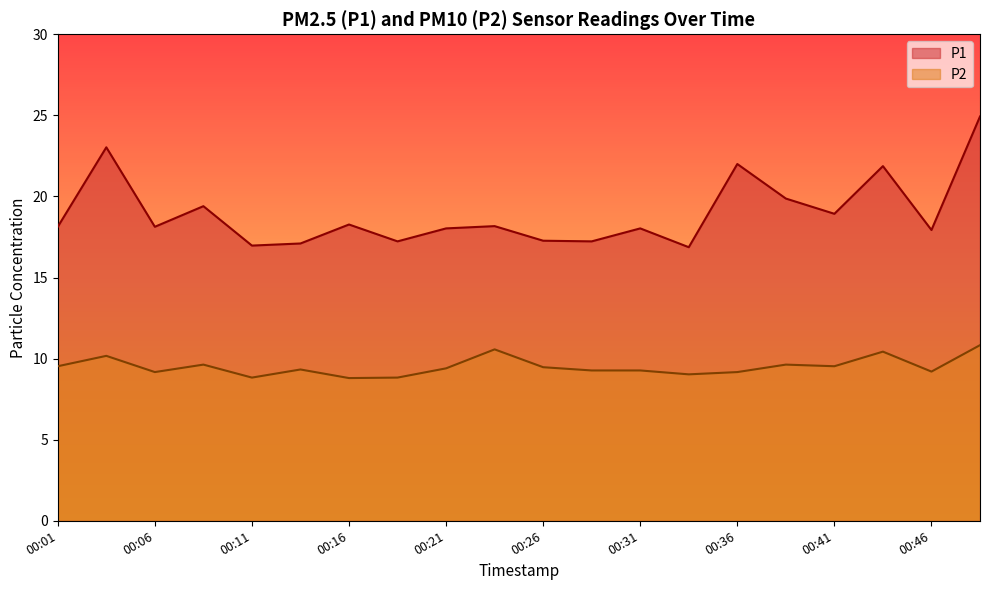

The P2 series shows 9.2 at 00:46. True or false?

True